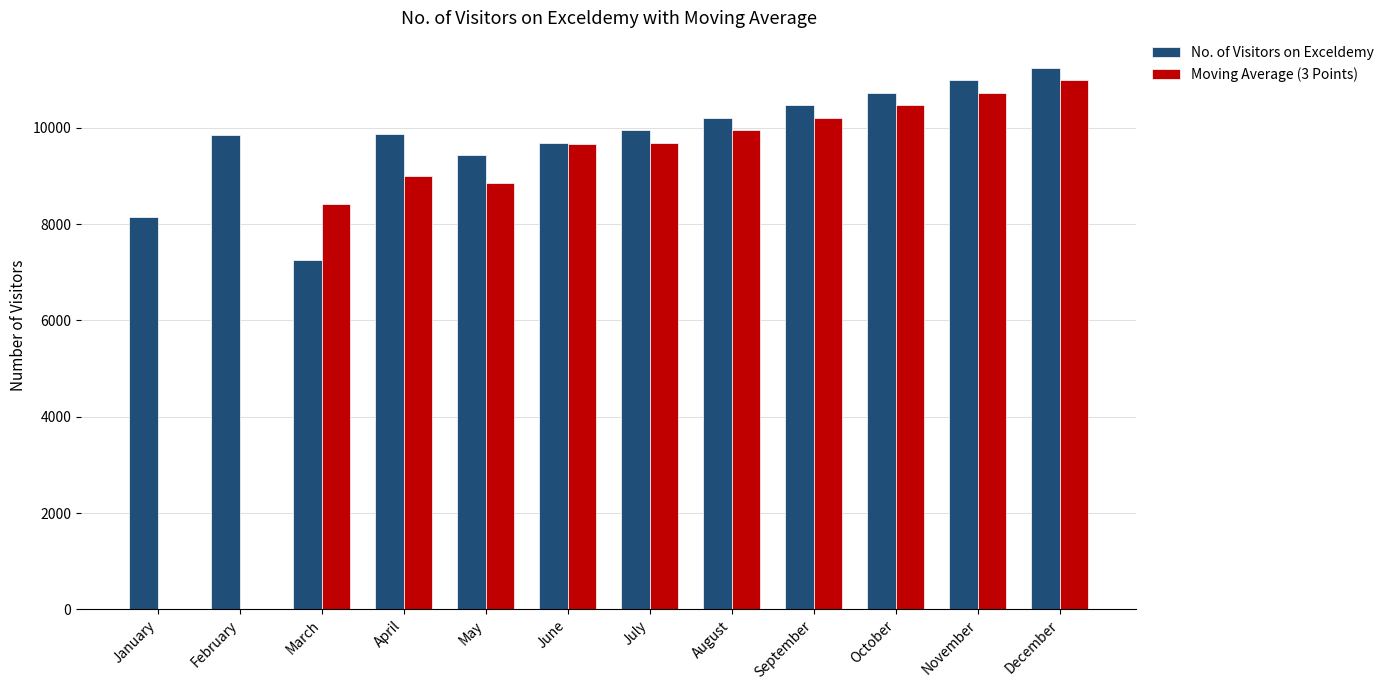

Between February and October, which series saw the biggest shift?

Moving Average (3 Points)